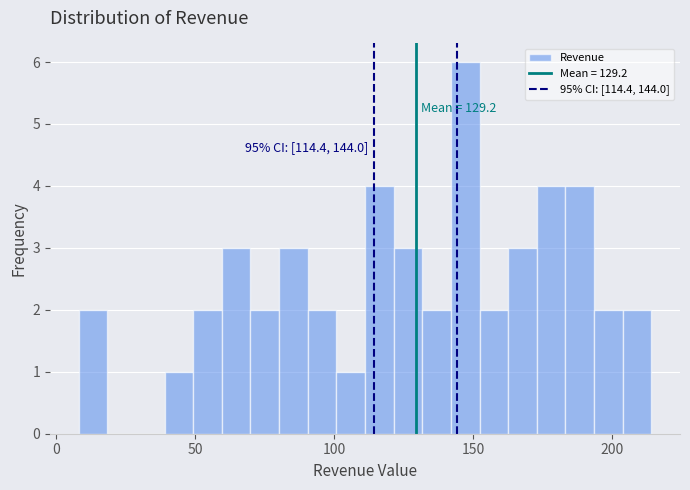

Around what value on the x-axis is the tallest bar? Give the approximate position of its centre, as read against the axis.

145